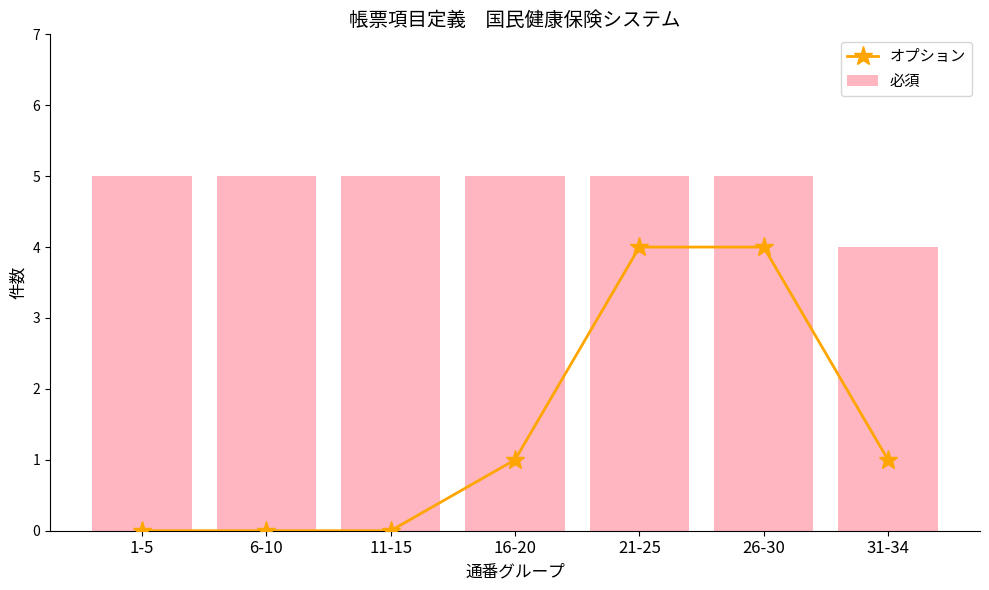

What is the average value of the オプション series?

1